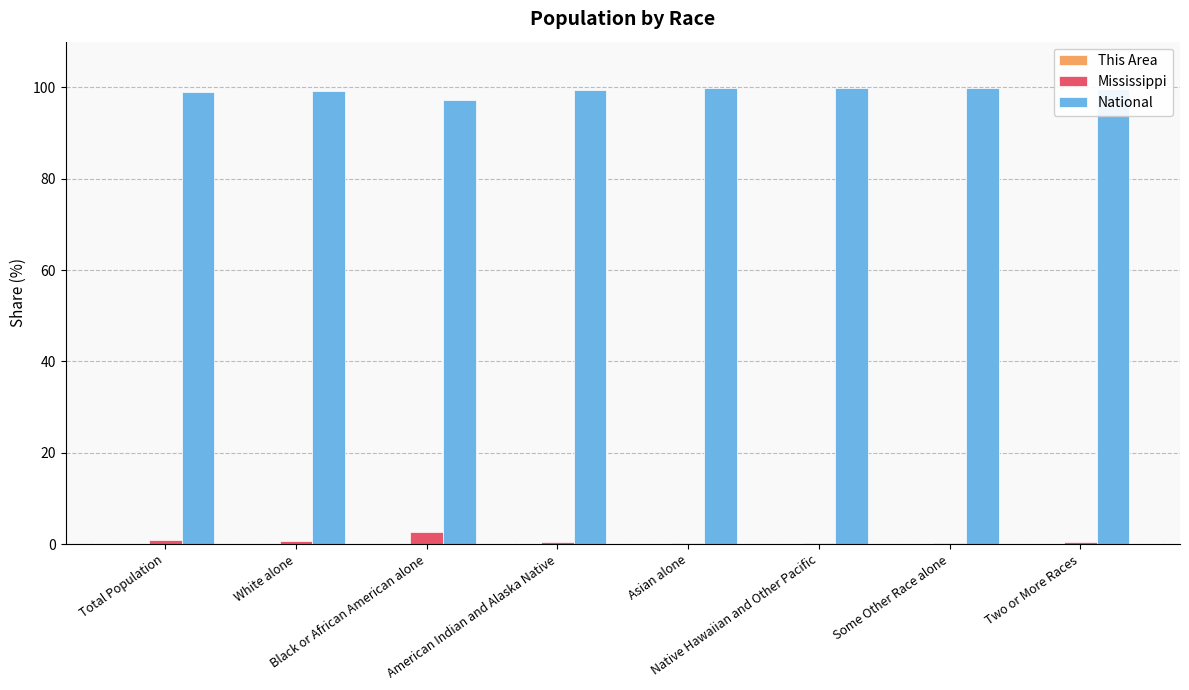

What is the sum of all National values?

794.0